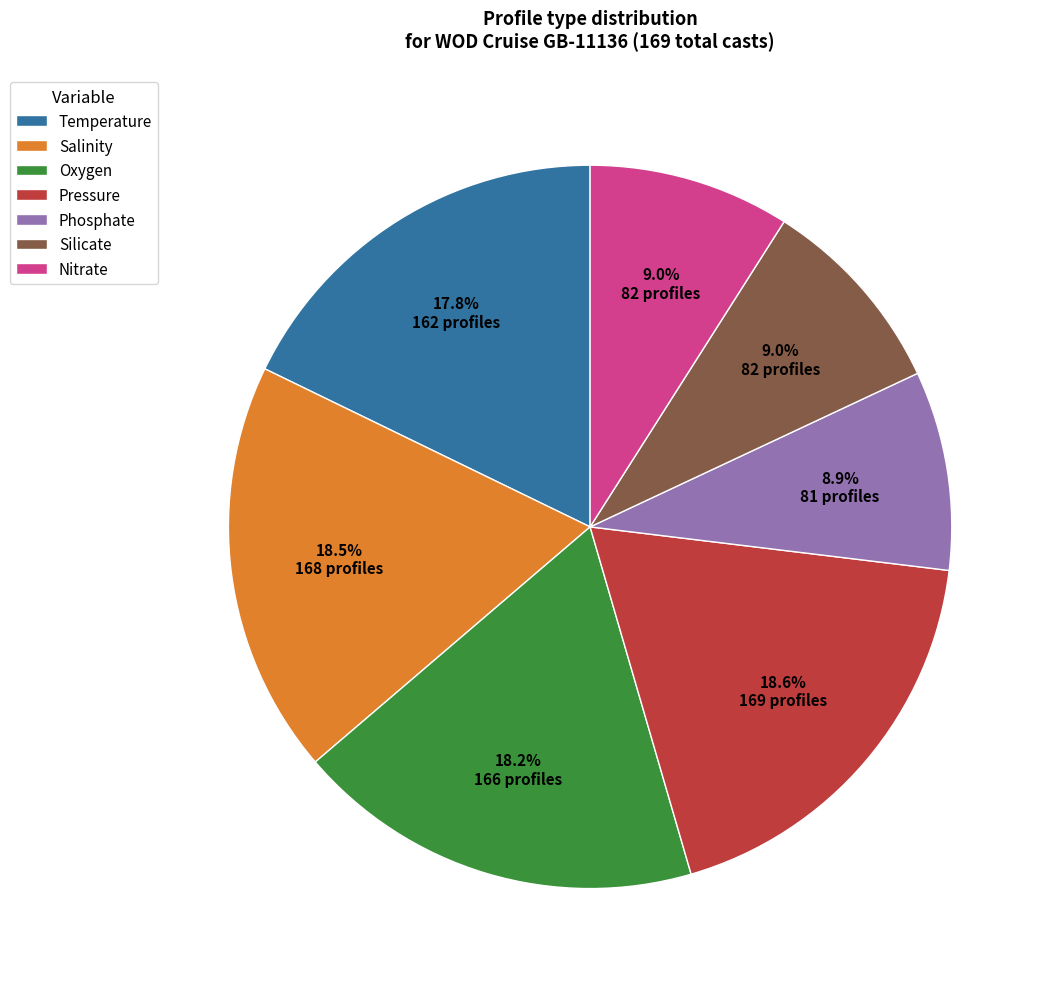

Does Pressure account for over 50% of the chart?

No